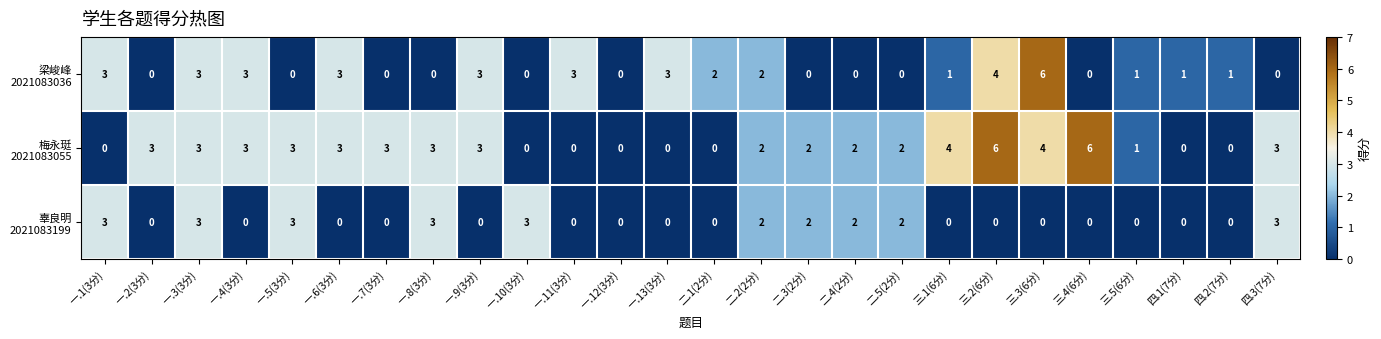

What is the total value across all series at 三.3(6分)?

10